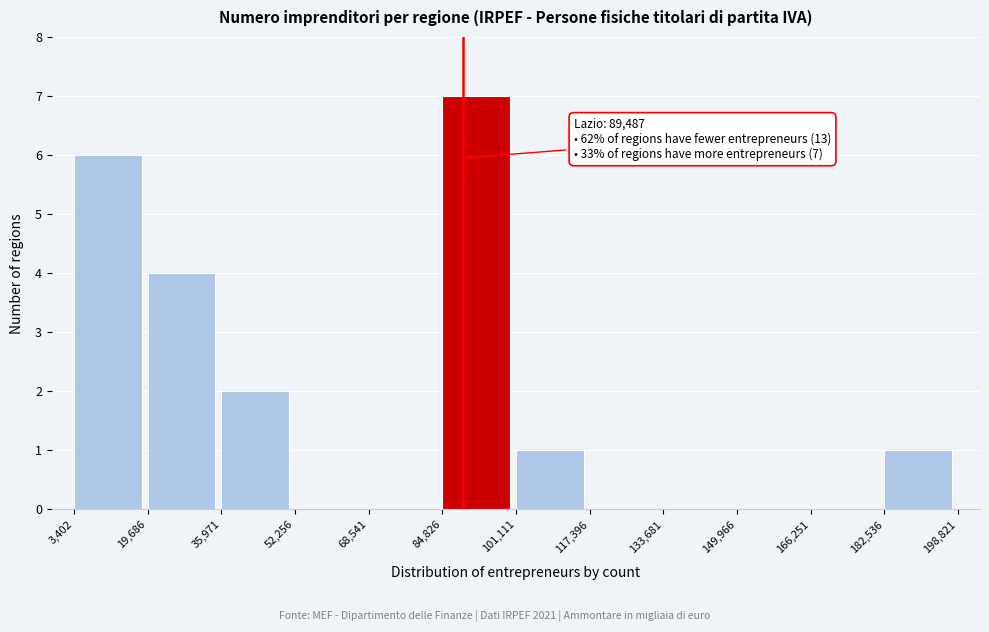

Which range on the x-axis has the tallest bar?

84,826 to 101,111